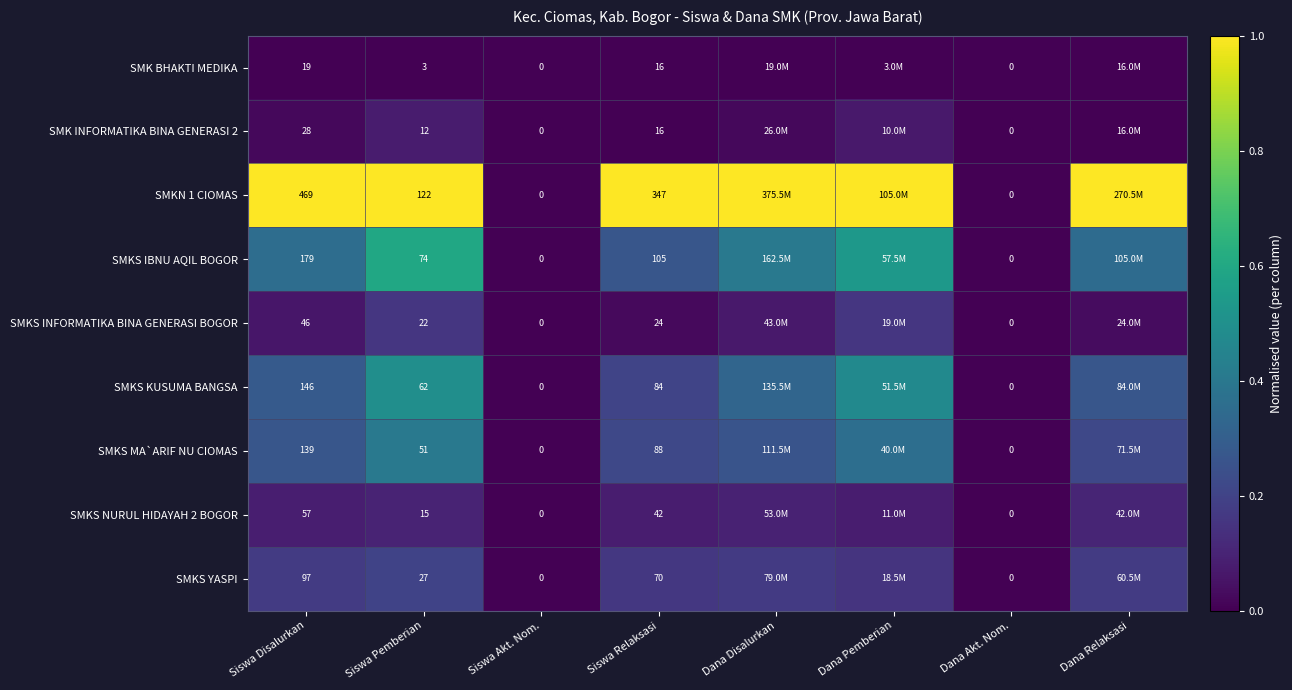

At how many categories does at least one series exceed 0?

6